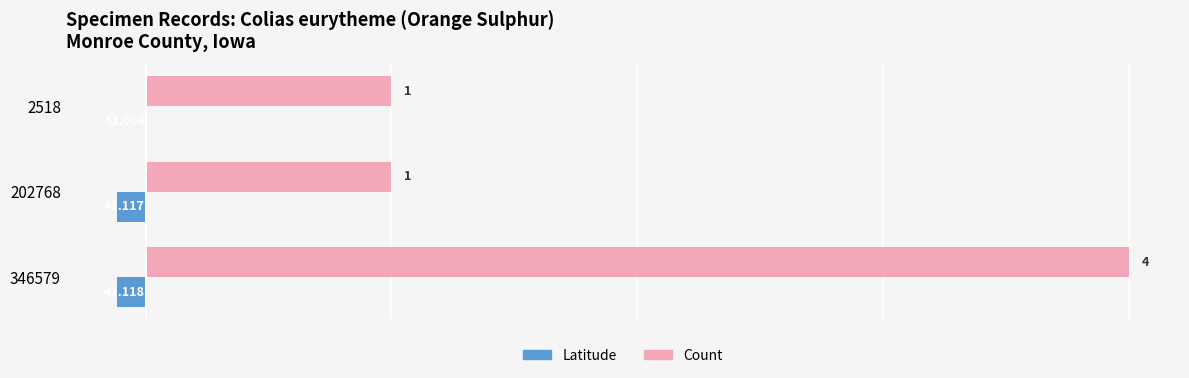

What is the greatest value displayed?

4.0